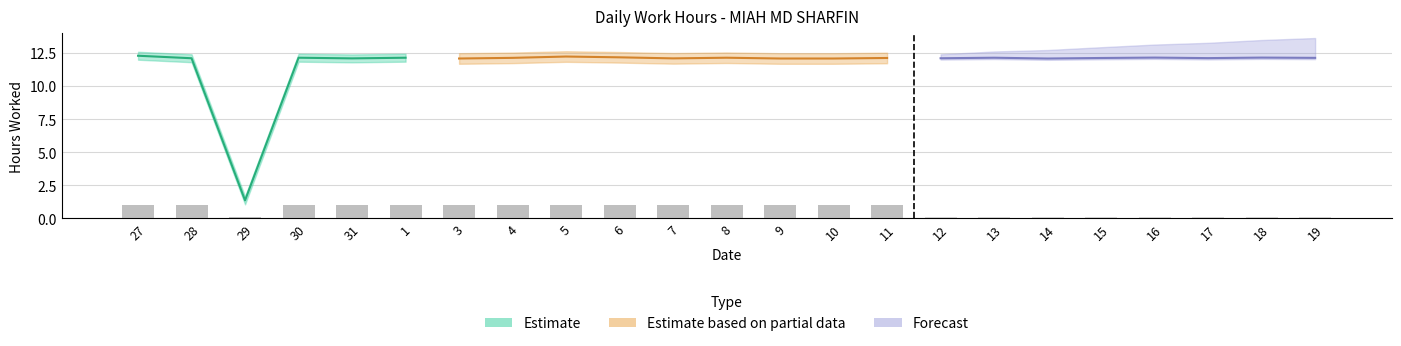

Which has a higher value, 16 or 31?

16